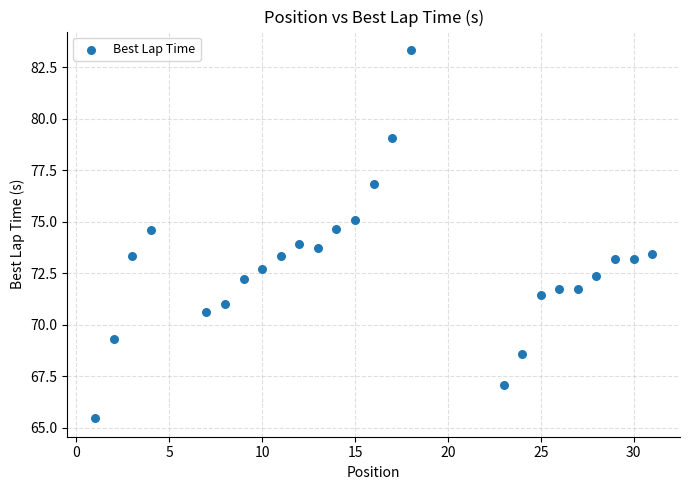

What is the range of Y values (max minus min)?

17.9